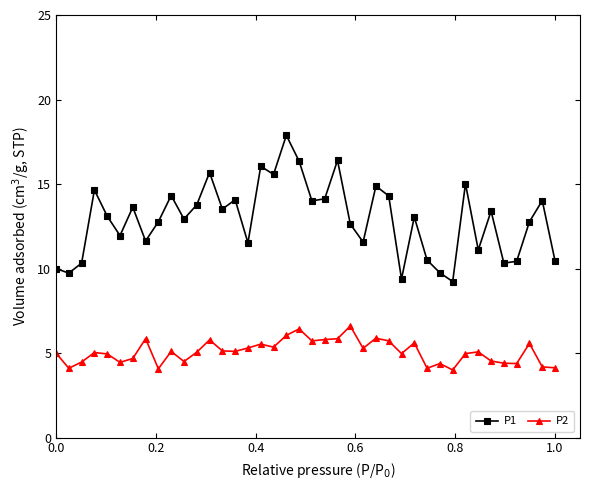

Which series has the widest spread of values?

P1